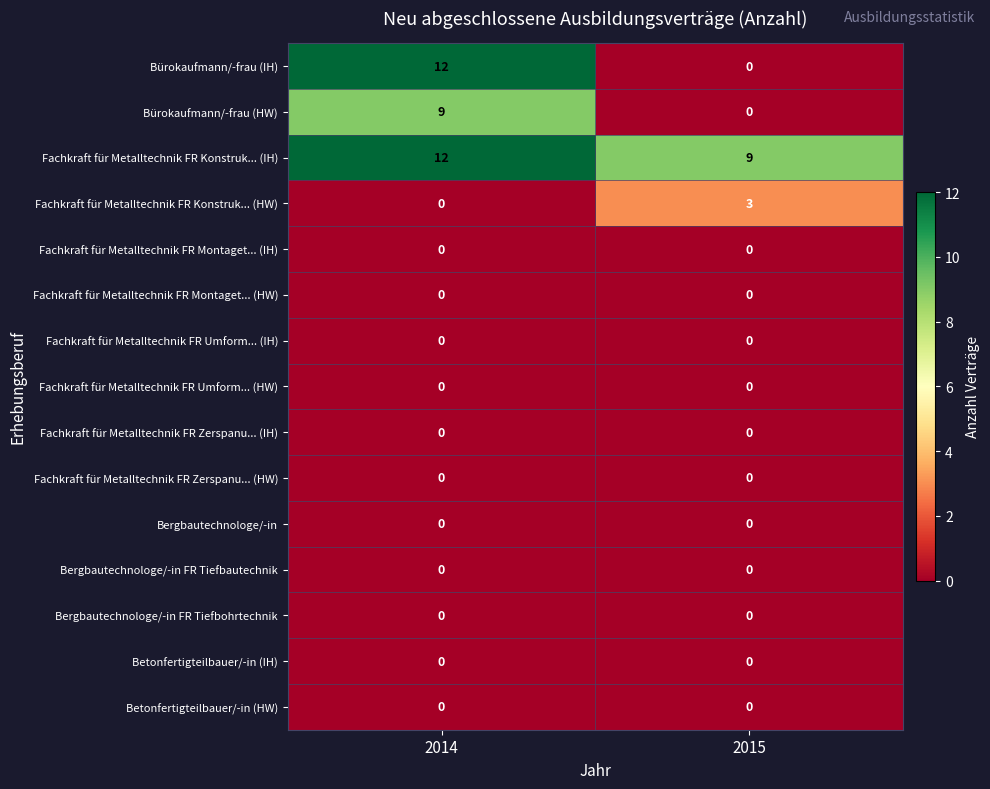

The Bergbautechnologe/-in series shows 0 at 2014. True or false?

True